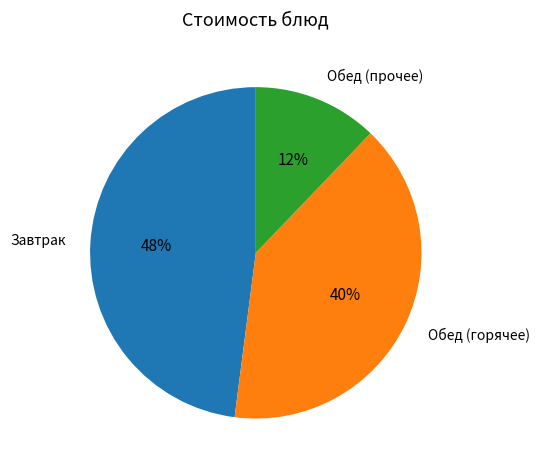

To the nearest percent, what is the average slice percentage?

33%